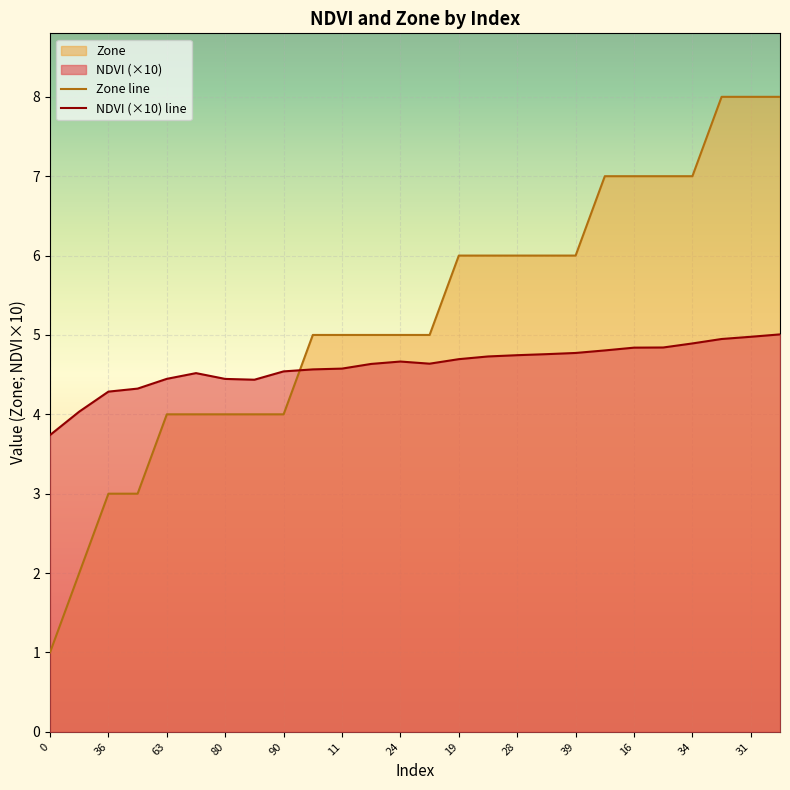

True or false: Zone and NDVI cross at least once.

True